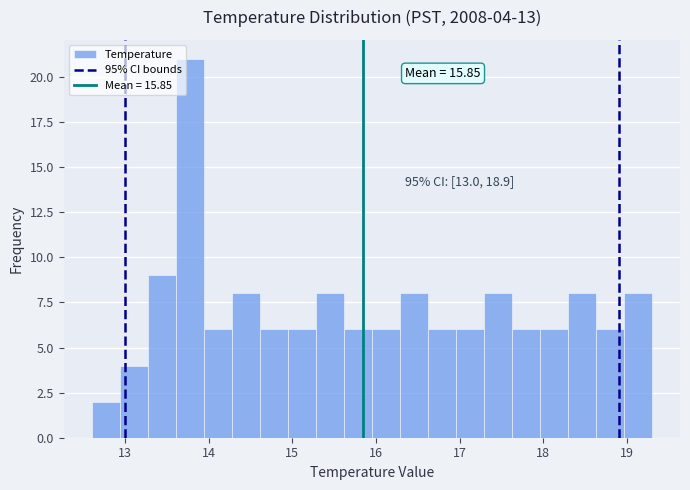

Read against the x-axis, roughly where is the centre of the tallest bar?

13.8